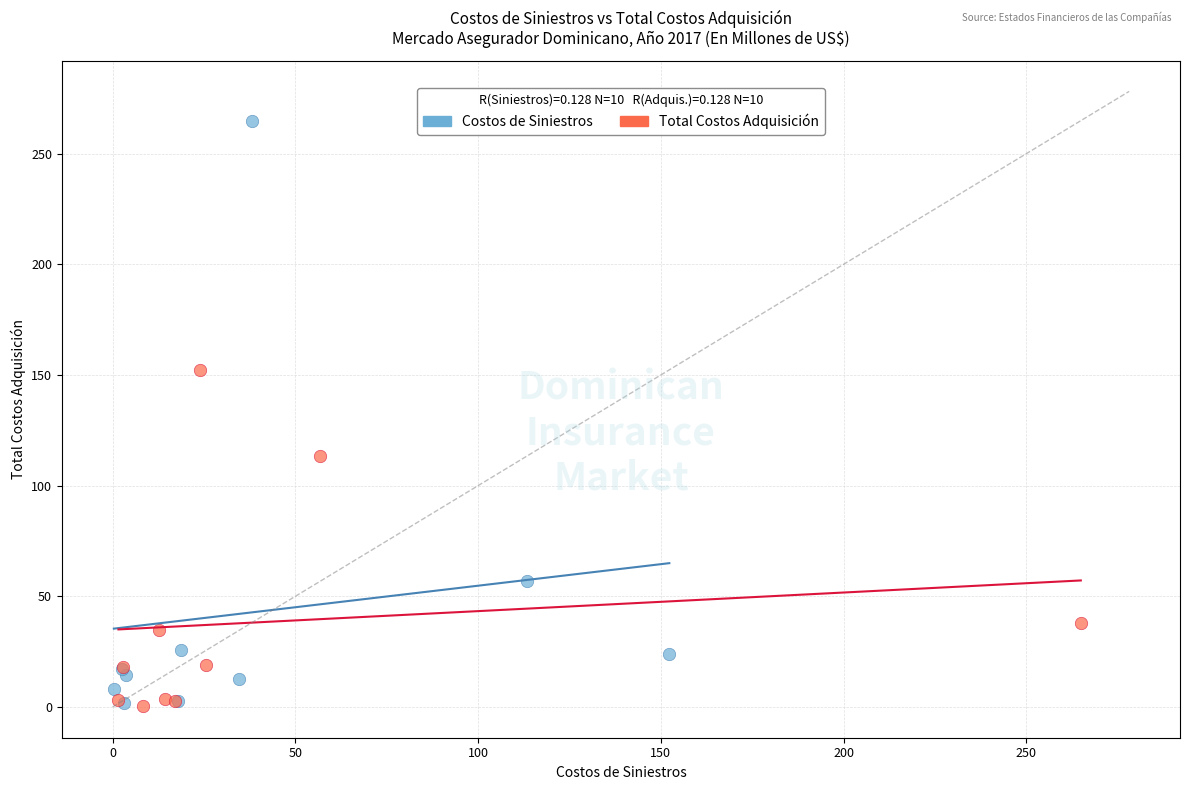

Which series reaches the maximum Y coordinate?

Costos de Siniestros